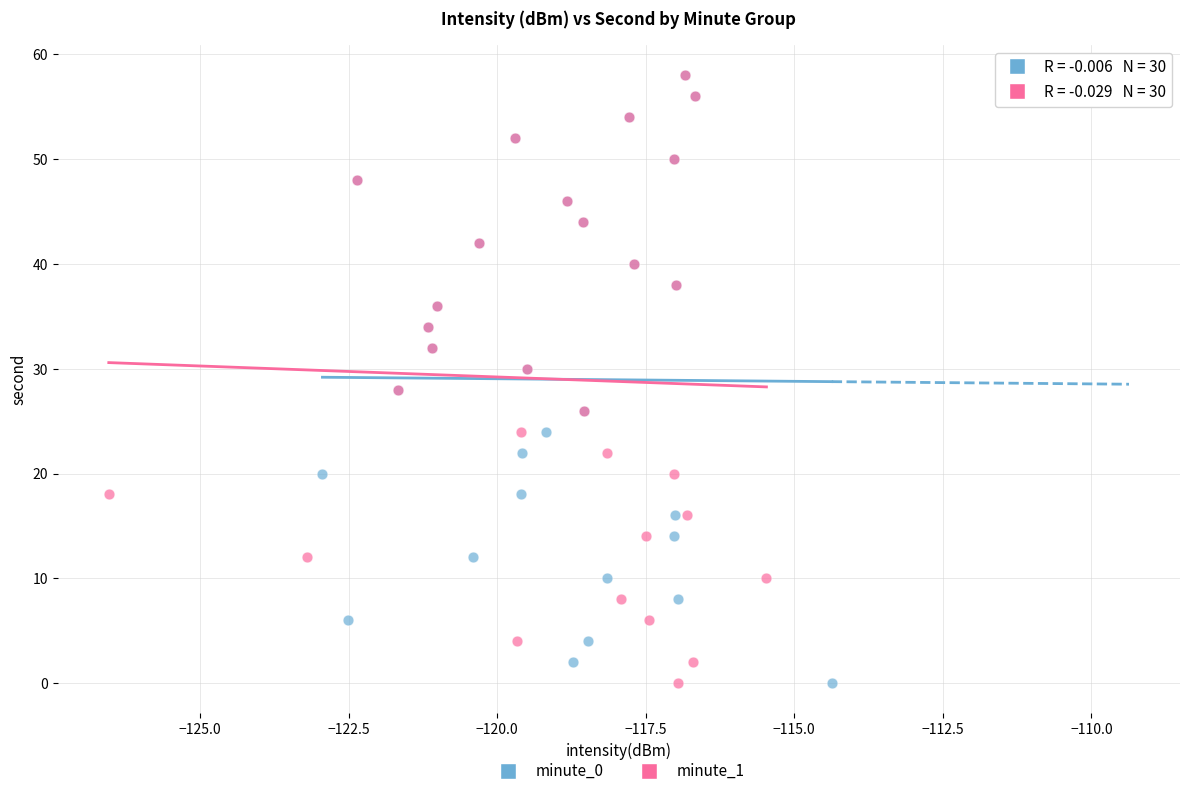

What are all the series names shown in the legend?

minute_0, minute_1